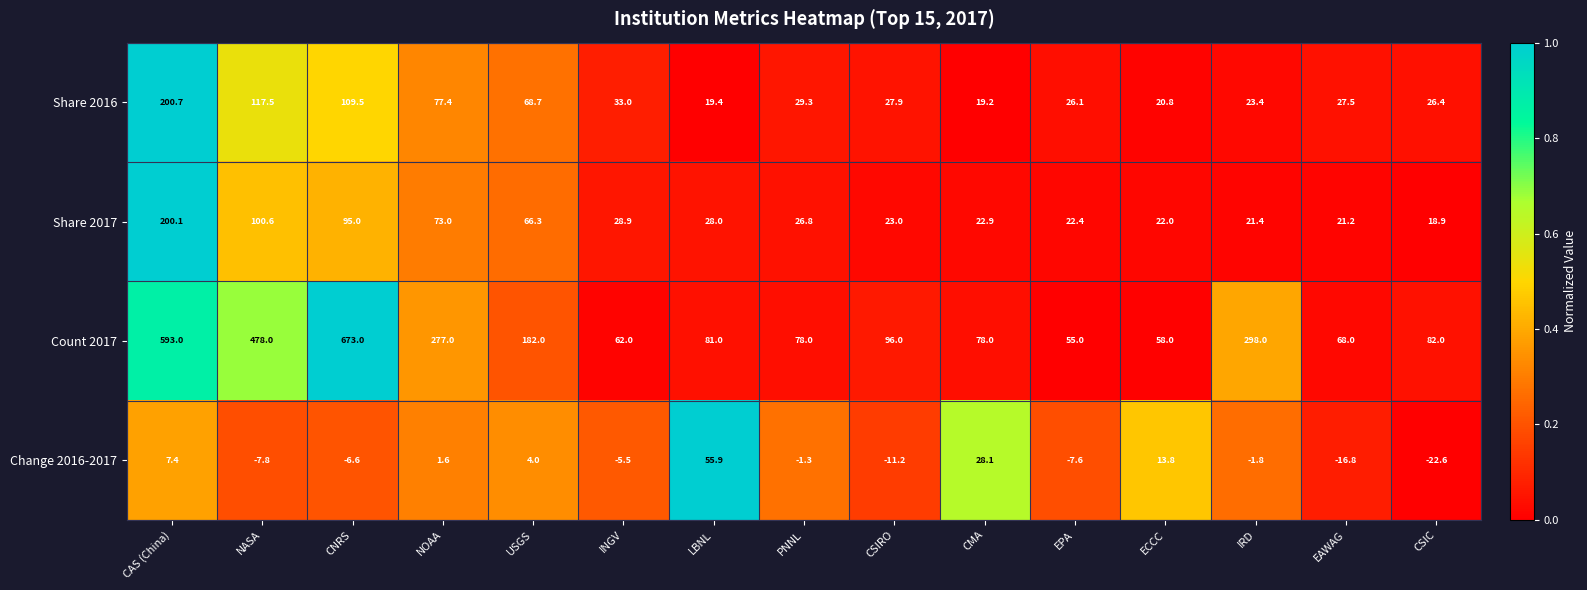

What is the difference between the maximum and minimum values in the Share 2017 series?

181.2